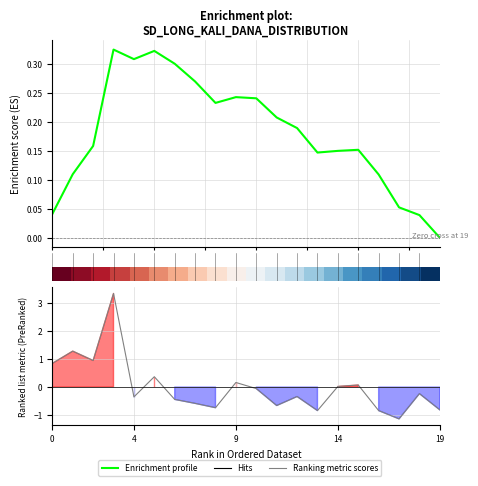

The Ranking metric scores series shows -0.2 at 4. True or false?

False